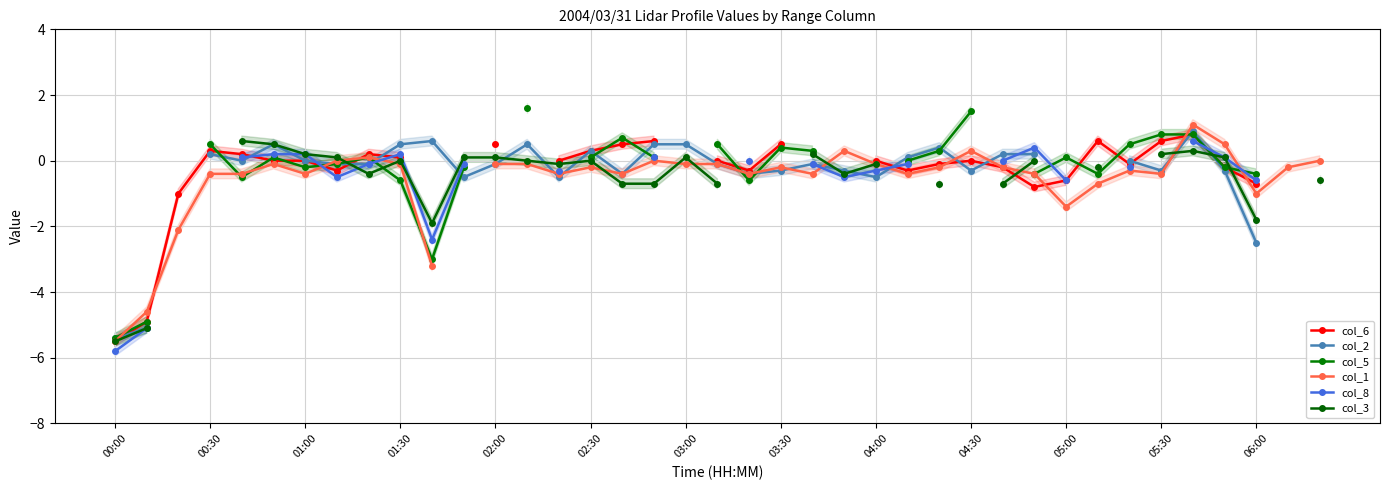

At how many categories does at least one series exceed -5?

38